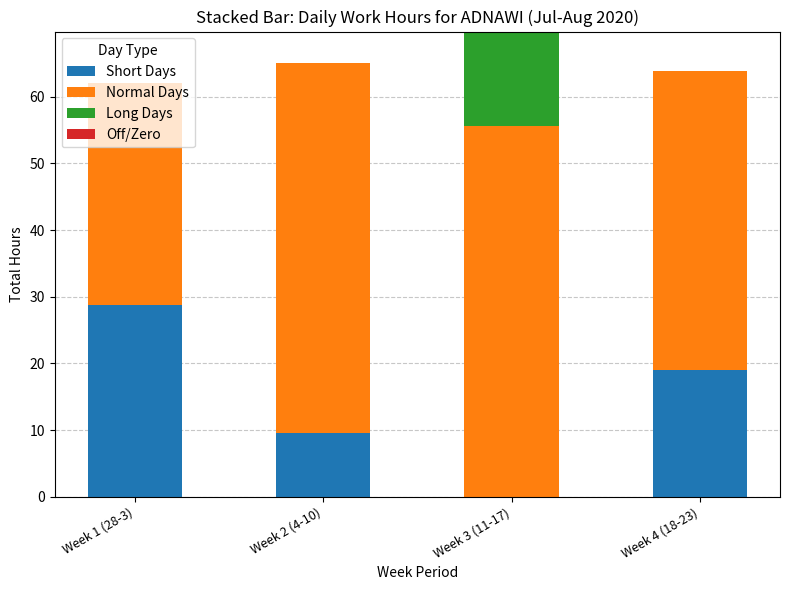

What is the sum of all Short Days values?

57.4